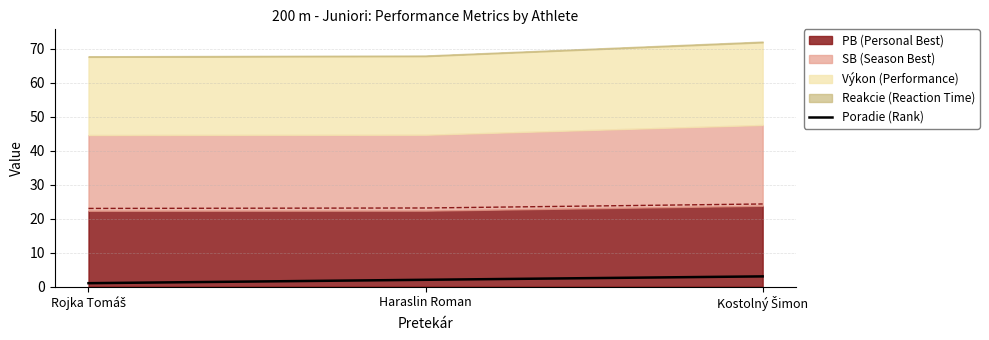

Rank the categories by value from highest to lowest.

Kostolný Šimon, Haraslin Roman, Rojka Tomáš